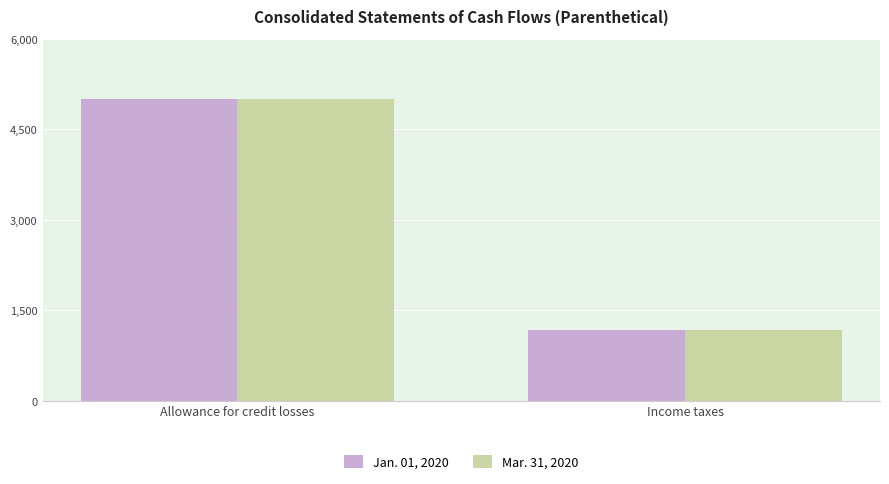

Count the Jan. 01, 2020 values in the range 1168 to 5000.

2